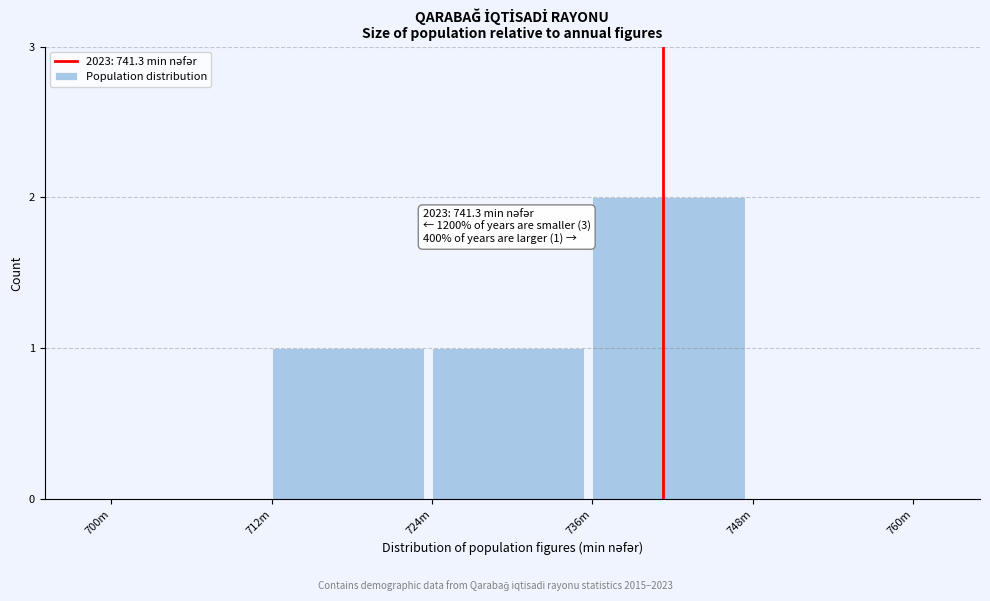

Reading left to right, transcribe all the data shown in this chart.

700m=0	712m=1	724m=1	736m=2	748m=0